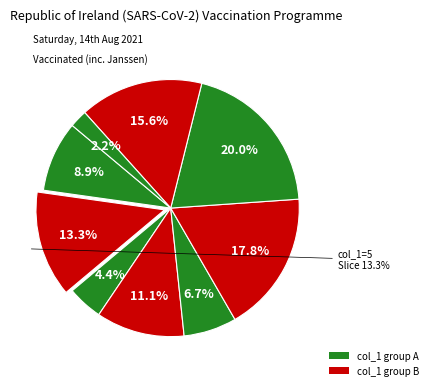

To the nearest percent, what is the difference between the 8 and 9 slice percentages?

11%